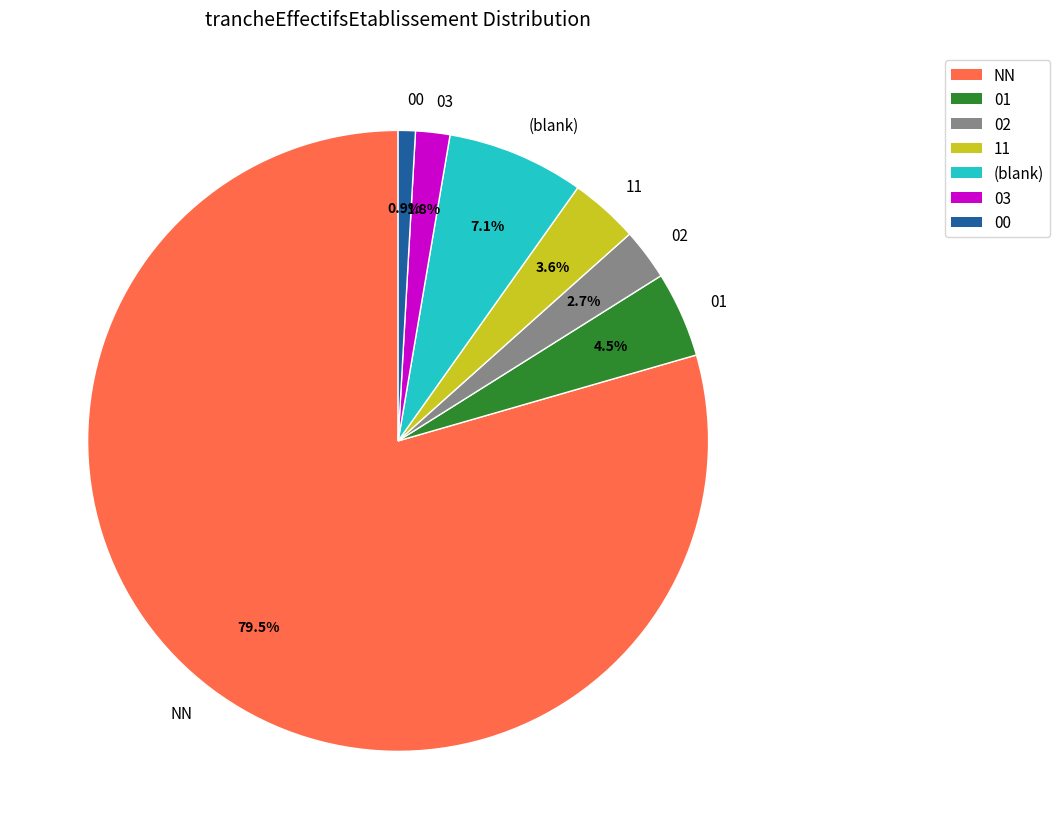

Which category has the biggest portion of the pie?

NN